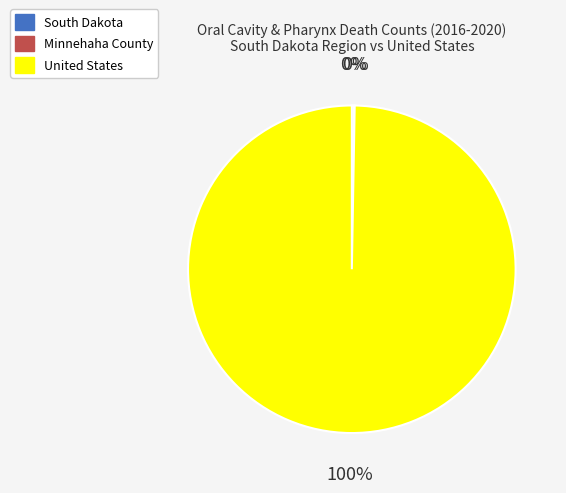

To the nearest percent, what is the difference between the largest and smallest slice percentages?

100%